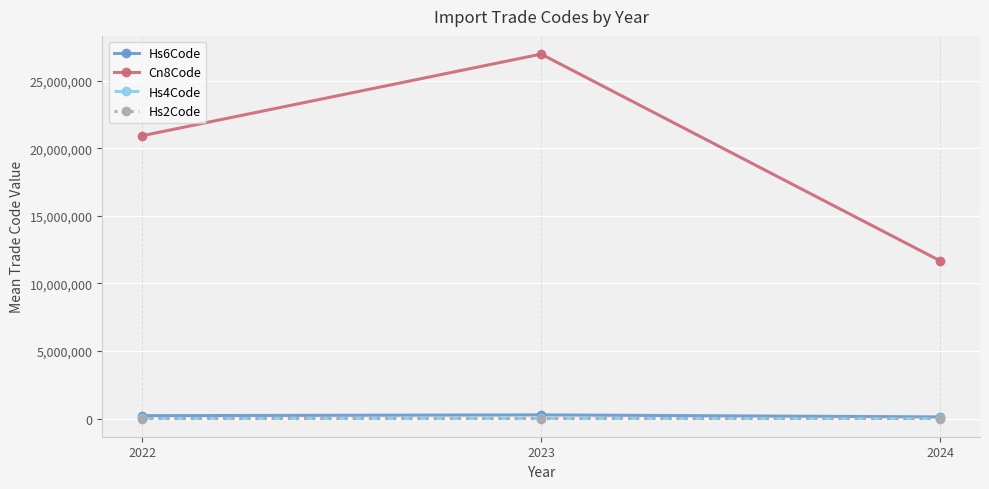

What is the approximate value of Hs4Code at 2024?

1167.7